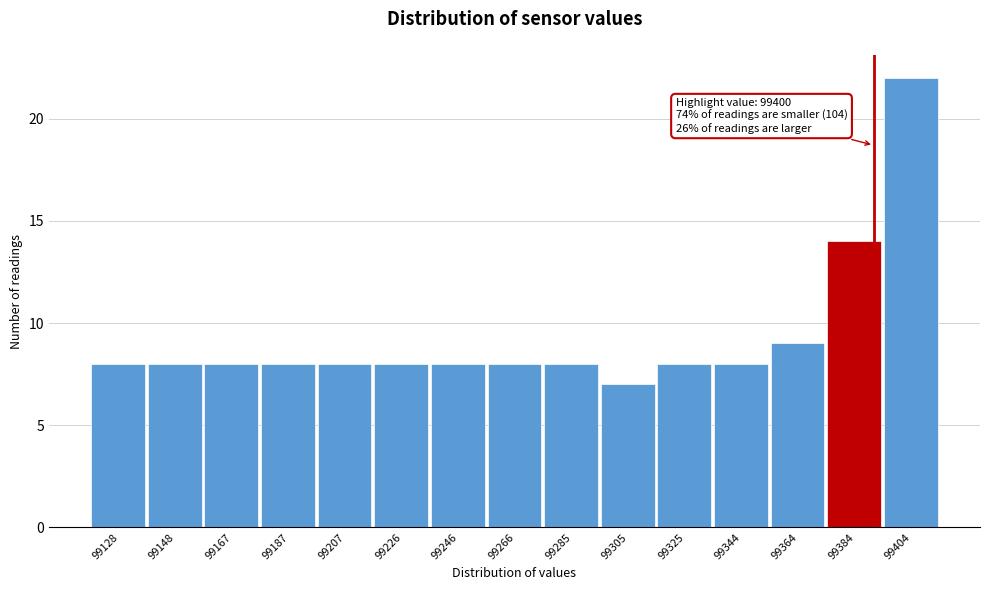

Reading right to left, what are all the values shown in this chart?

22	14	9	8	8	7	8	8	8	8	8	8	8	8	8